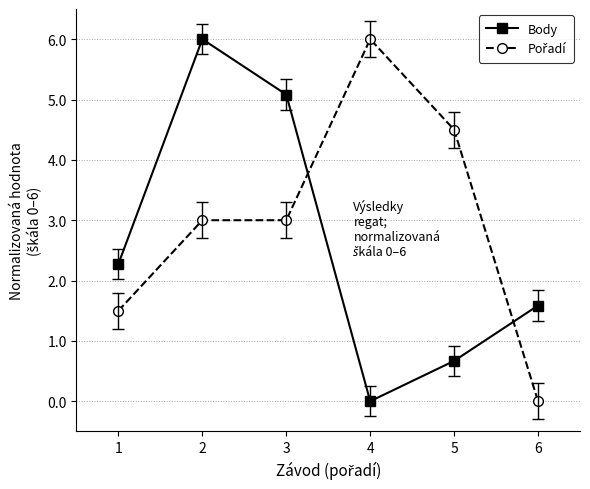

What is the value of the Body point at the 3rd from the left?

5.1